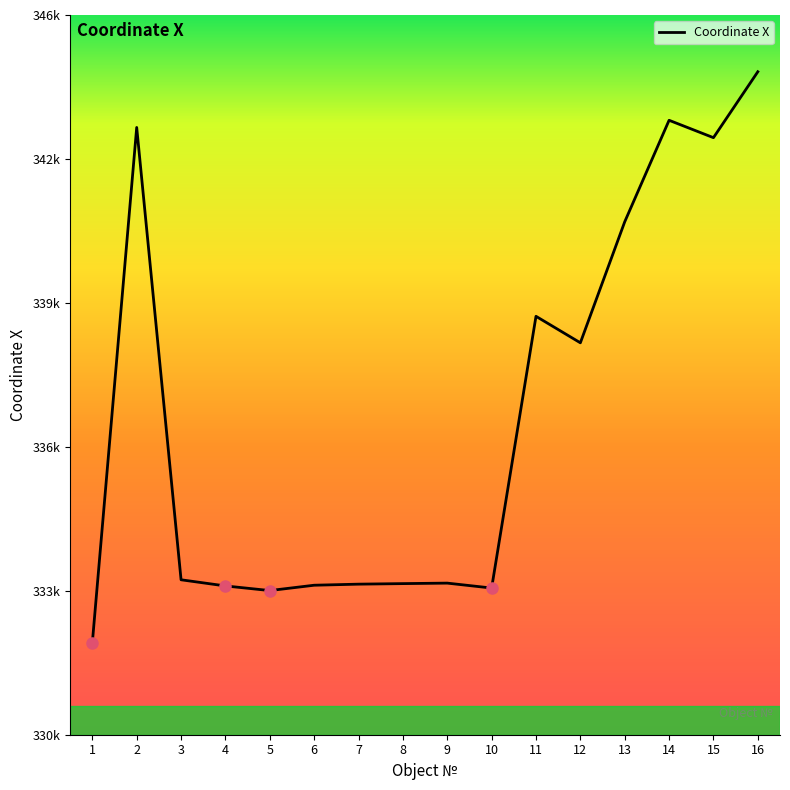

Does the chart display data point markers on the line(s)?

No